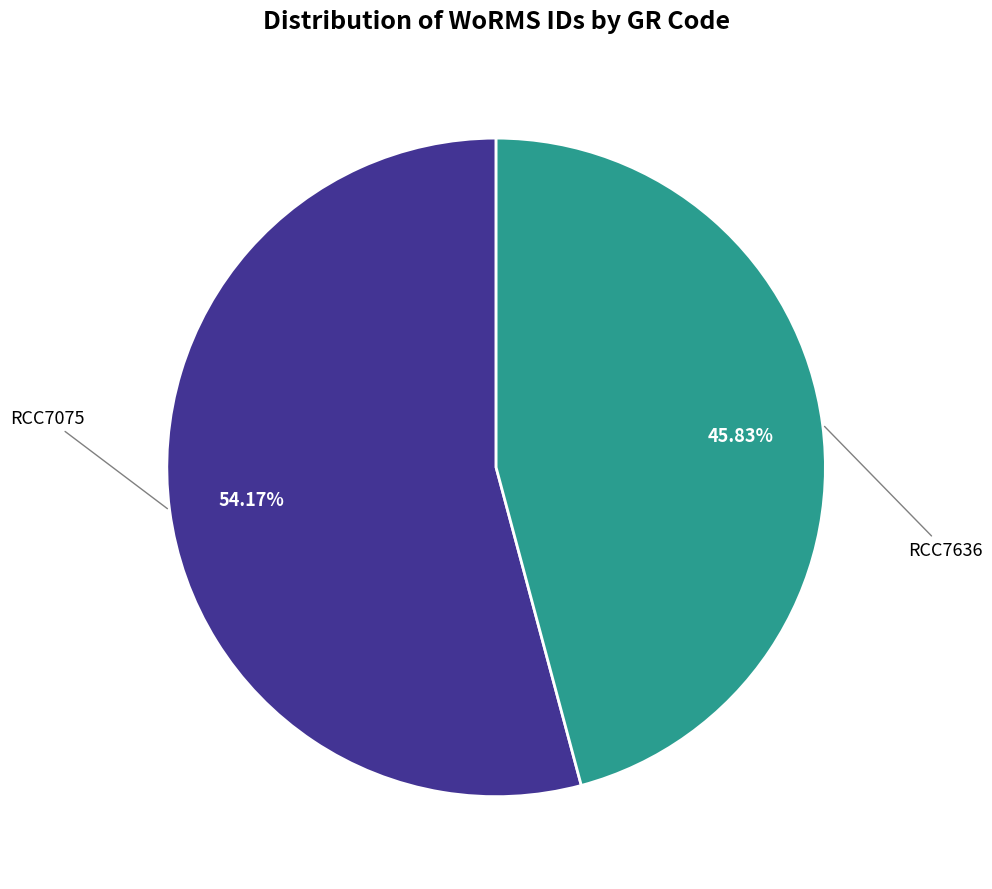

Is the sum of RCC7636 and RCC7075 greater than half?

Yes